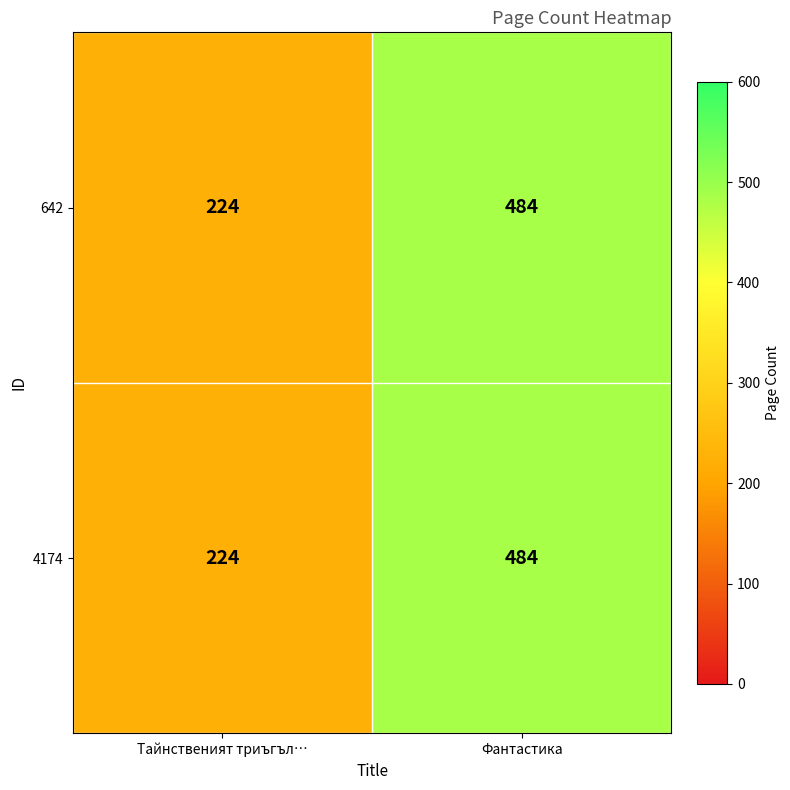

At which category does the chart reach its minimum across all series?

Тайнственият триъгъл…